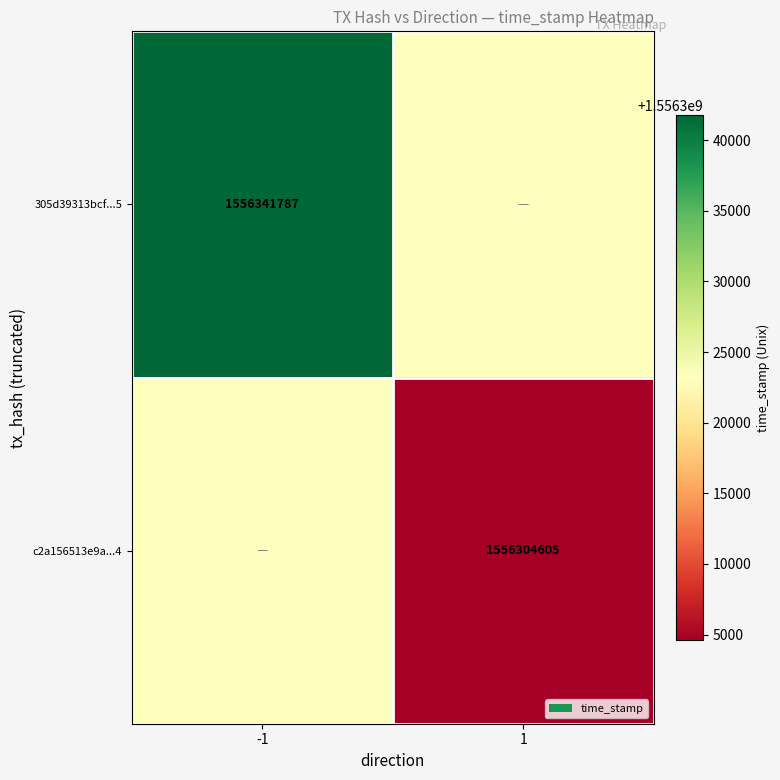

The value of c2a156513e9a...4 at 1 is 2757649806. True or false?

False